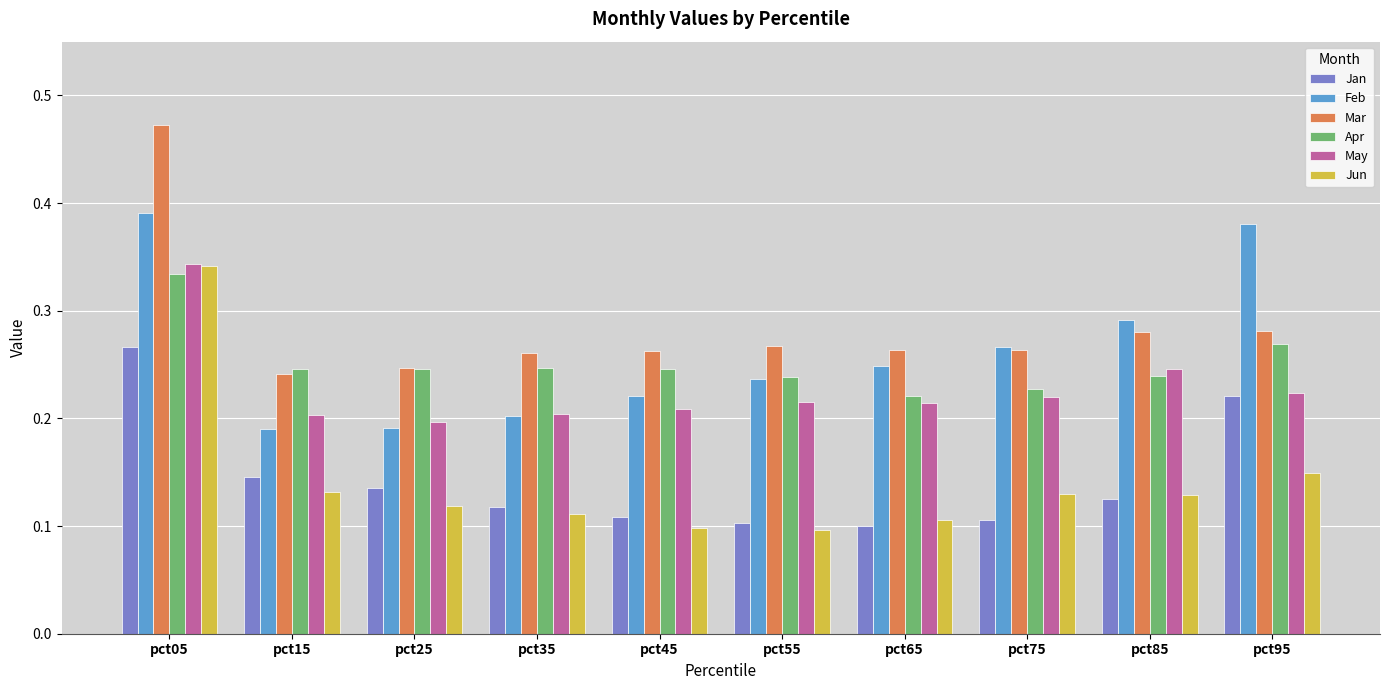

Is the value of May at pct05 greater than the value of Feb at pct55?

Yes